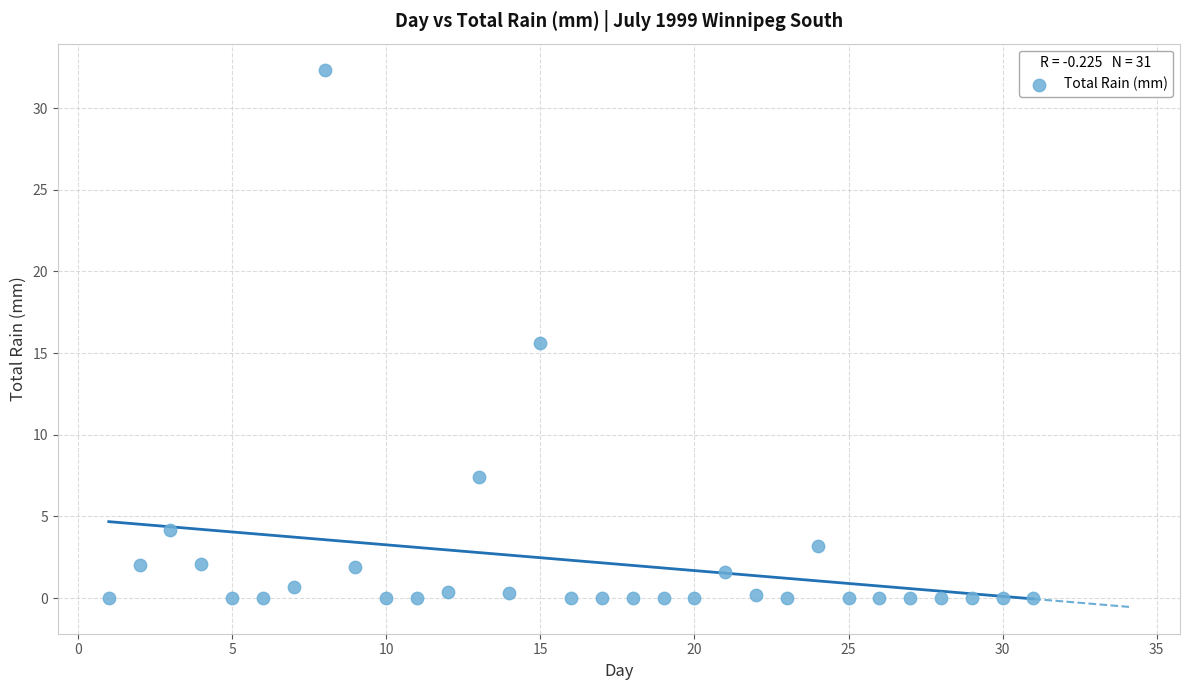

What is the range of Y values (max minus min)?

32.3